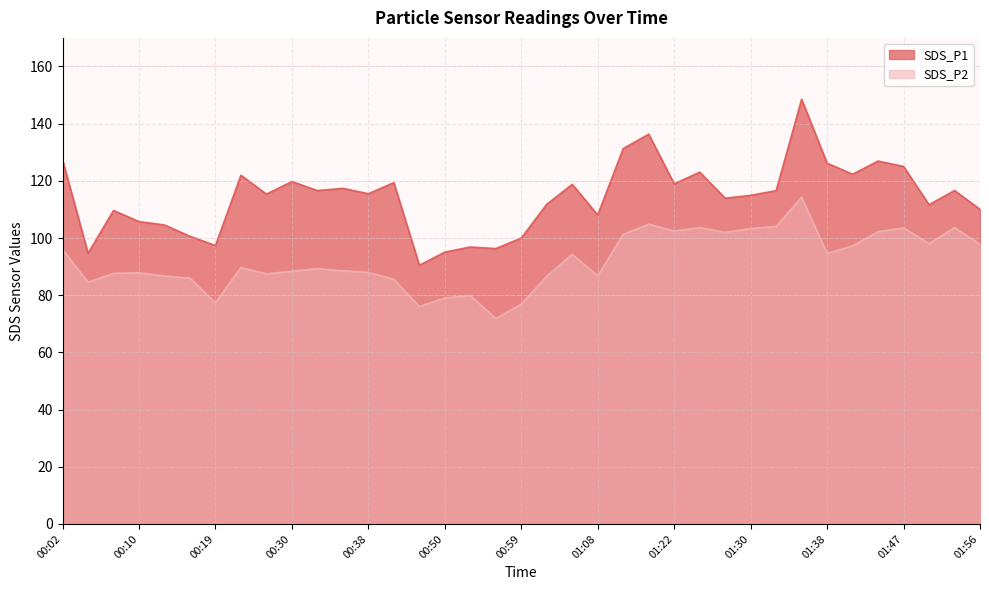

How many values in the SDS_P2 series are below 89?

18